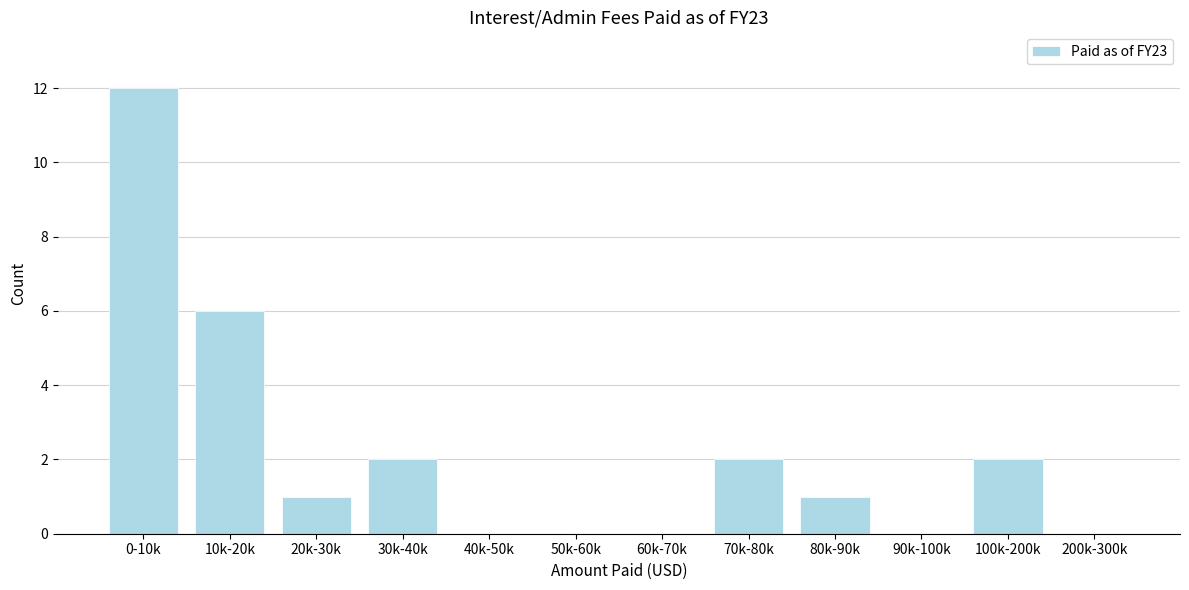

Reading left to right, transcribe all the data shown in this chart.

0-10k=12	10k-20k=6	20k-30k=1	30k-40k=2	40k-50k=0	50k-60k=0	60k-70k=0	70k-80k=2	80k-90k=1	90k-100k=0	100k-200k=2	200k-300k=0